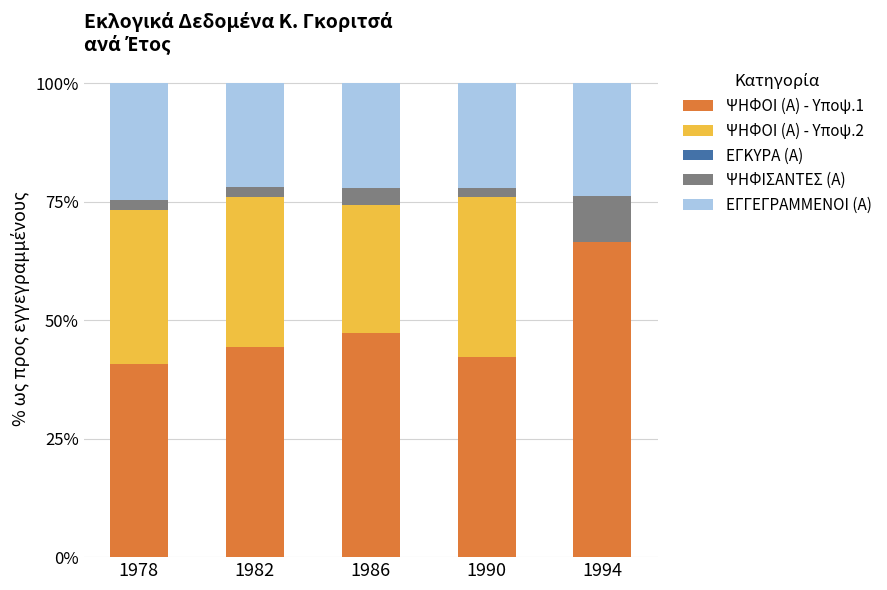

At which category is the sum across all series the highest?

1978